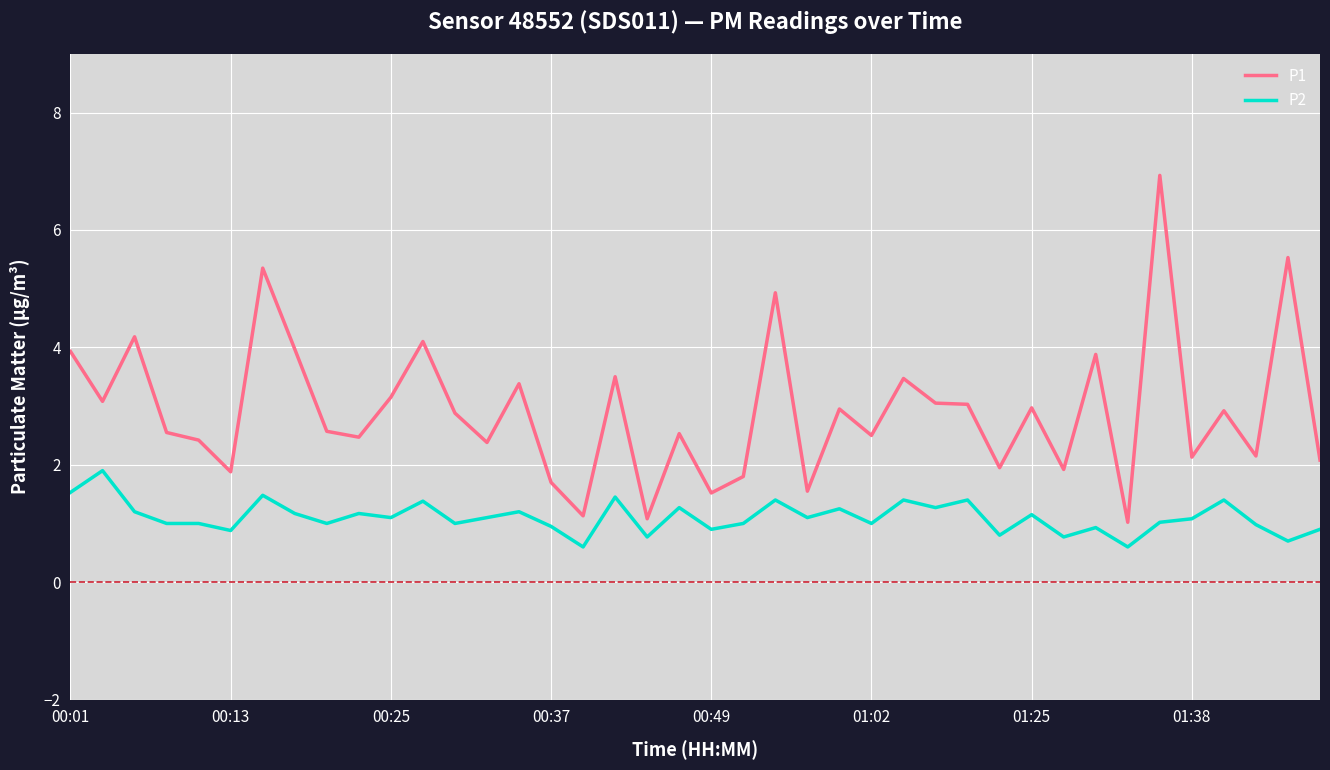

Does the chart display data point markers on the line(s)?

No